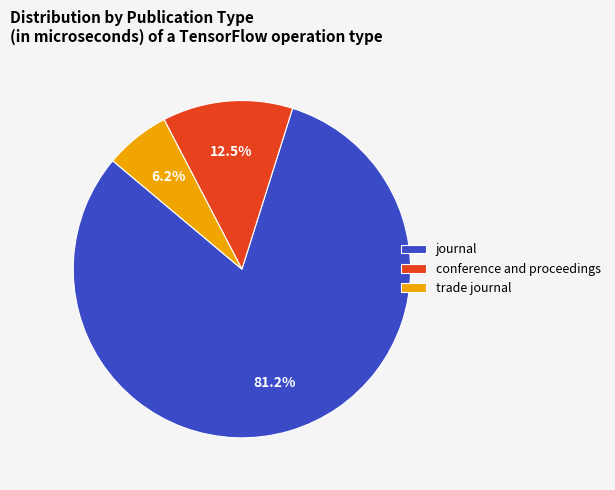

Count the number of slices in the pie.

3